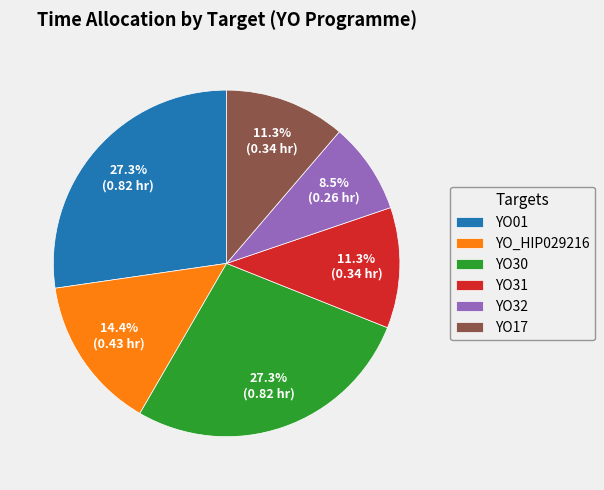

The YO30 slice represents 33% of the pie. True or false?

False